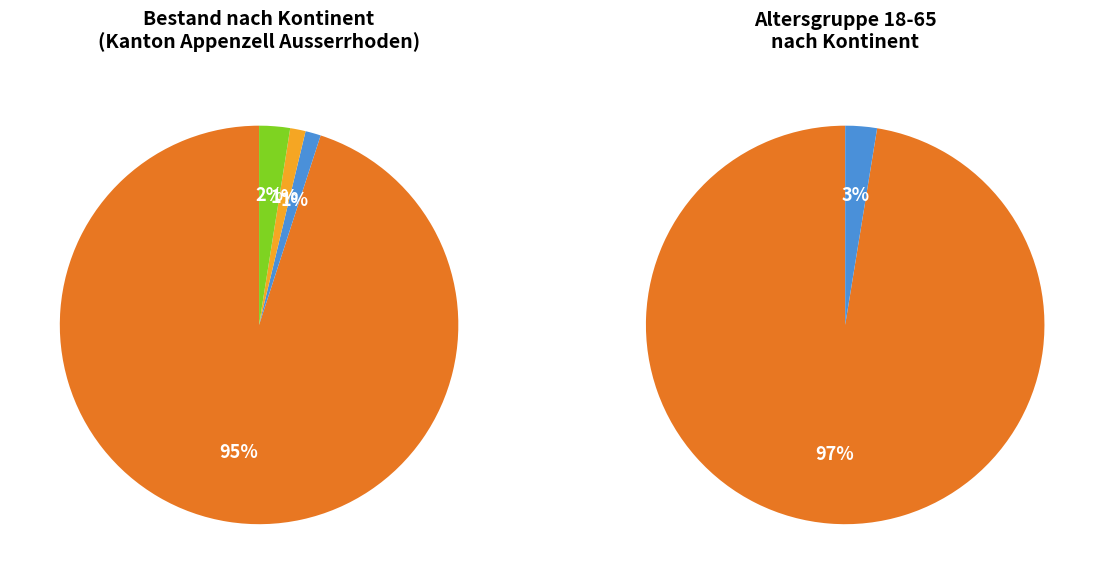

True or false: Europa accounts for 95% of the total.

True